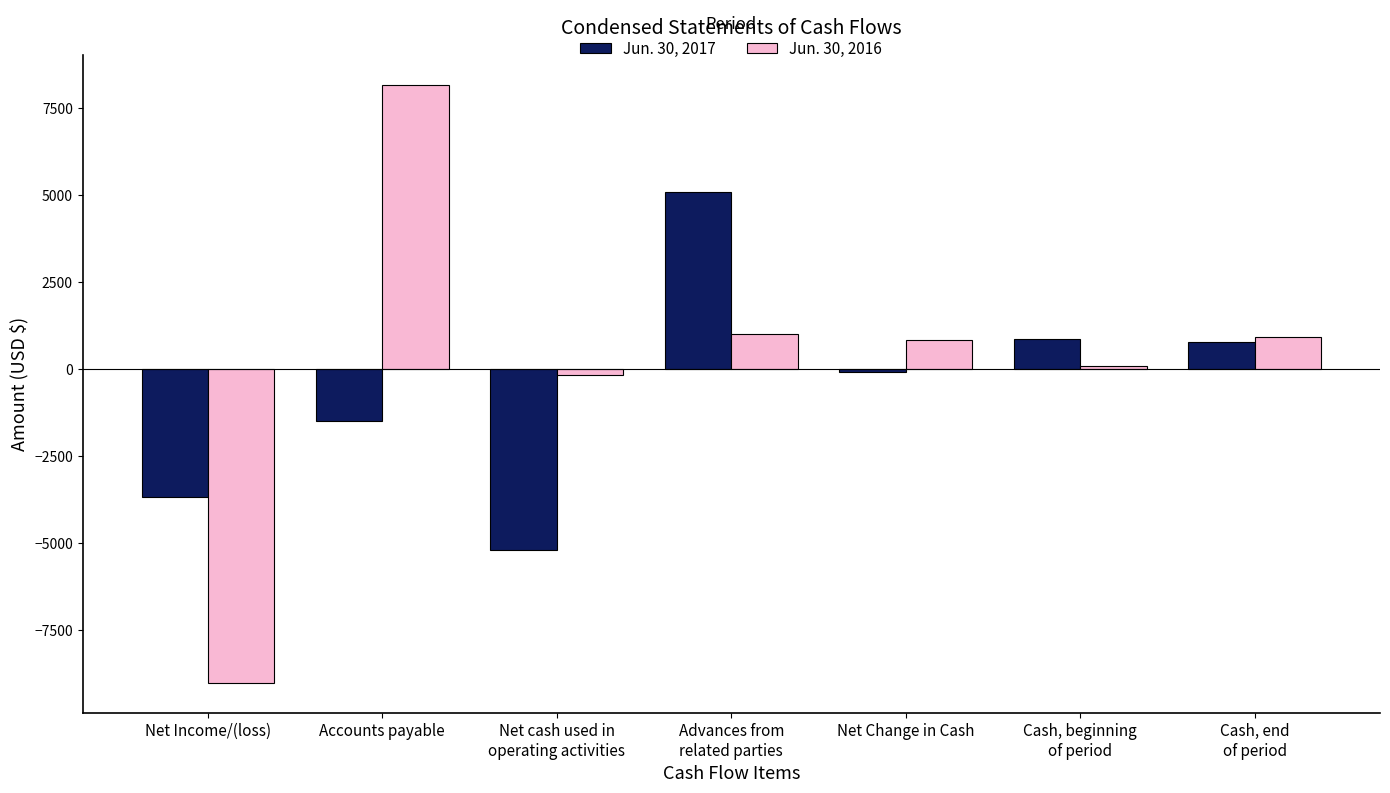

What is the spread (max minus min) of values at Net Change in Cash?

916